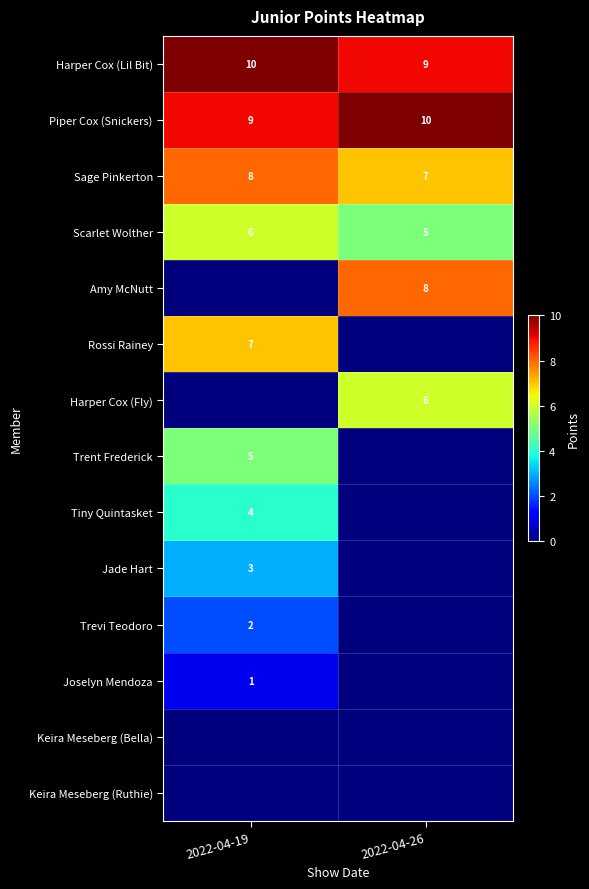

At how many categories does at least one series exceed 6?

2